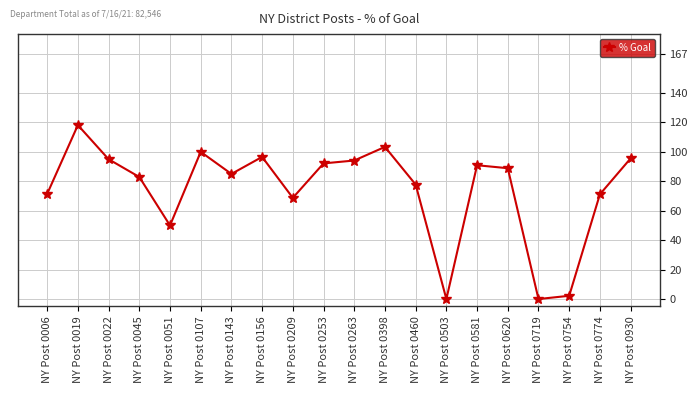

Approximately how many times larger is the value at NY Post 0460 compared to NY Post 0019?

0.7